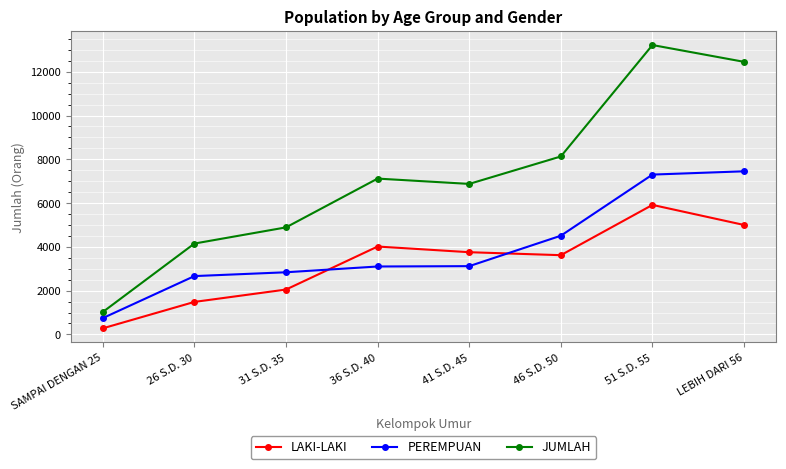

What is the total value across all series at 51 S.D. 55?

26442